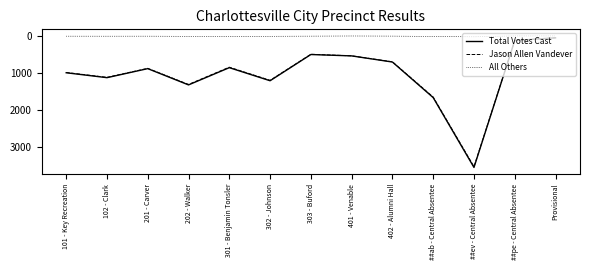

At which category does Total Votes Cast reach its first local valley?

201 - Carver